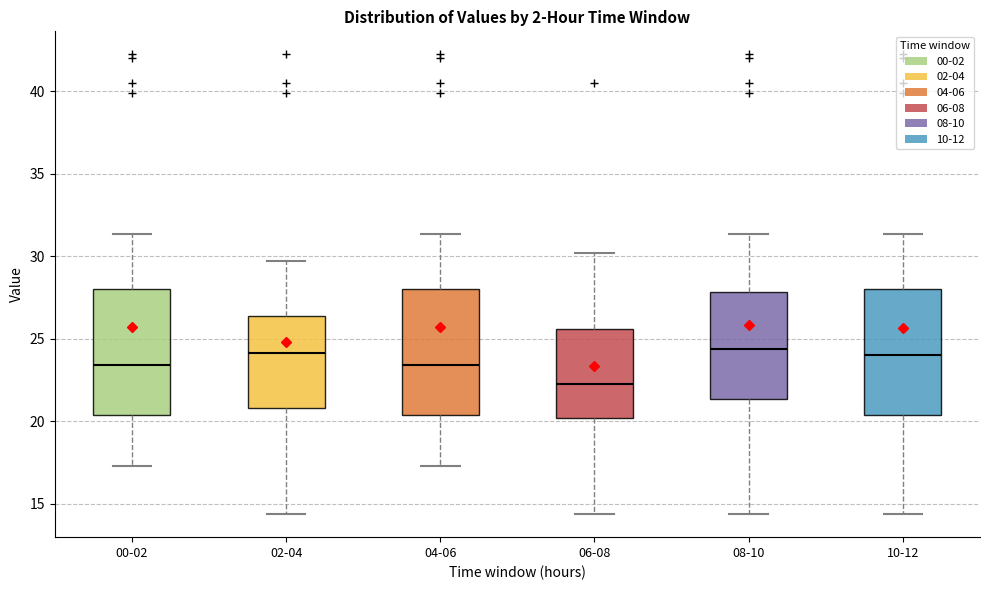

Reading left to right, read every box against the y-axis: the position of its median line, the range the box covers, and the ends of its whiskers. The values are not printed on the chart, so give them approximately, as read against the axis.

00-02: median 23.5, box 20.5 to 28.0, whiskers 17.5 to 31.5
02-04: median 24.0, box 21.0 to 26.5, whiskers 14.5 to 29.5
04-06: median 23.5, box 20.5 to 28.0, whiskers 17.5 to 31.5
06-08: median 22.0, box 20.0 to 25.5, whiskers 14.5 to 30.0
08-10: median 24.5, box 21.5 to 28.0, whiskers 14.5 to 31.5
10-12: median 24.0, box 20.5 to 28.0, whiskers 14.5 to 31.5